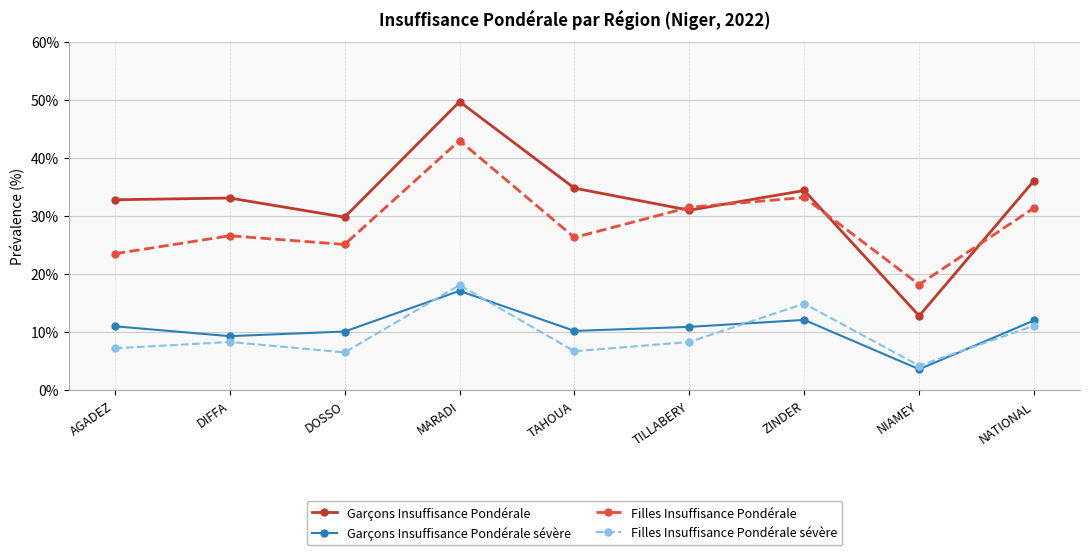

Does the chart have visible grid lines?

Yes